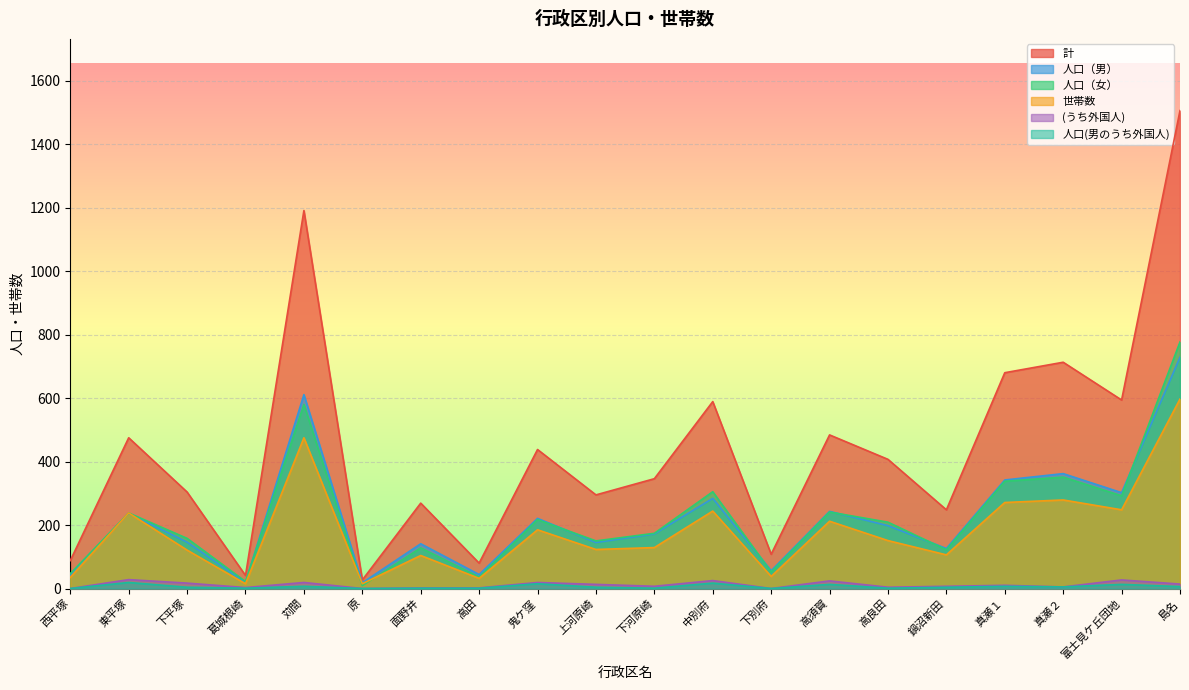

How many data points in (うち外国人) are above 10?

9